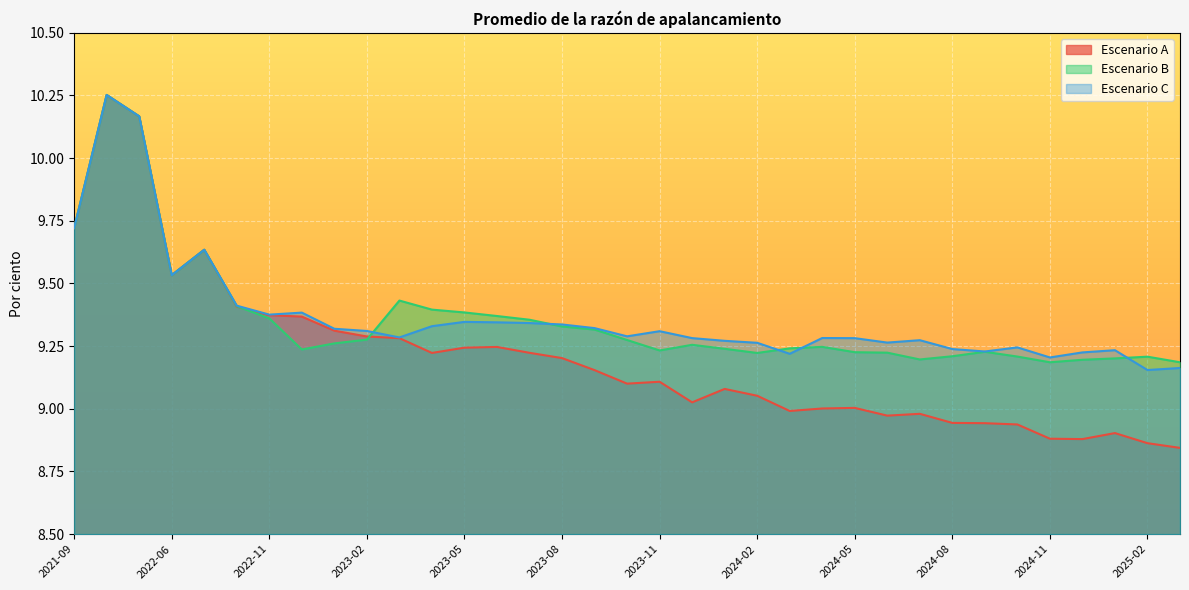

Rank the categories by Escenario C value from highest to lowest.

2021-12, 2022-03, 2021-09, 2022-09, 2022-06, 2022-10, 2022-12, 2022-11, 2023-05, 2023-06, 2023-07, 2023-08, 2023-04, 2023-09, 2023-01, 2023-02, 2023-11, 2023-10, 2023-03, 2024-04, 2023-12, 2024-05, 2024-07, 2024-01, 2024-06, 2024-02, 2024-10, 2024-08, 2025-01, 2024-09, 2024-12, 2024-03, 2024-11, 2025-03, 2025-02